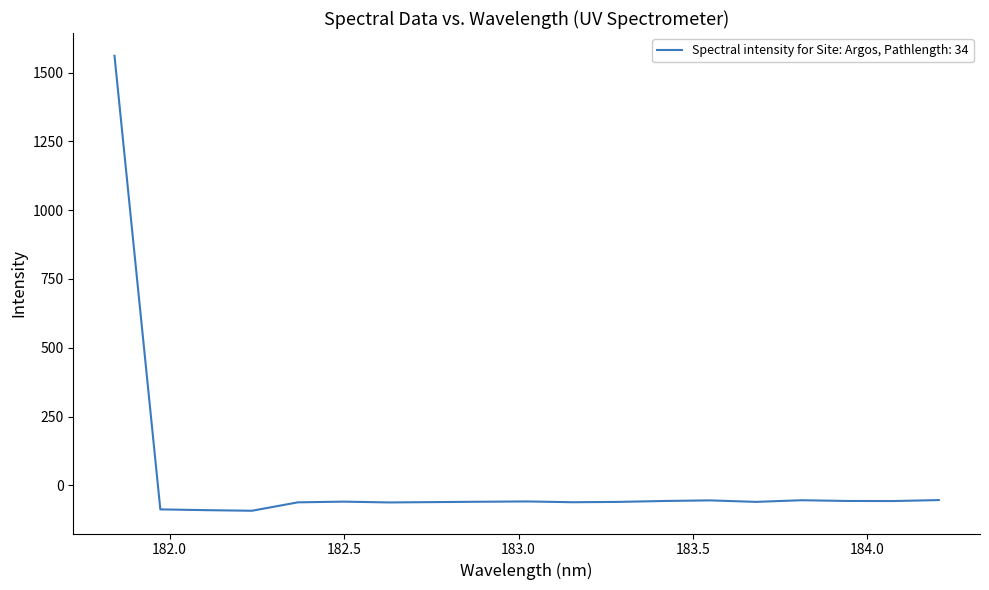

What is the difference between the maximum and minimum values?

1653.1